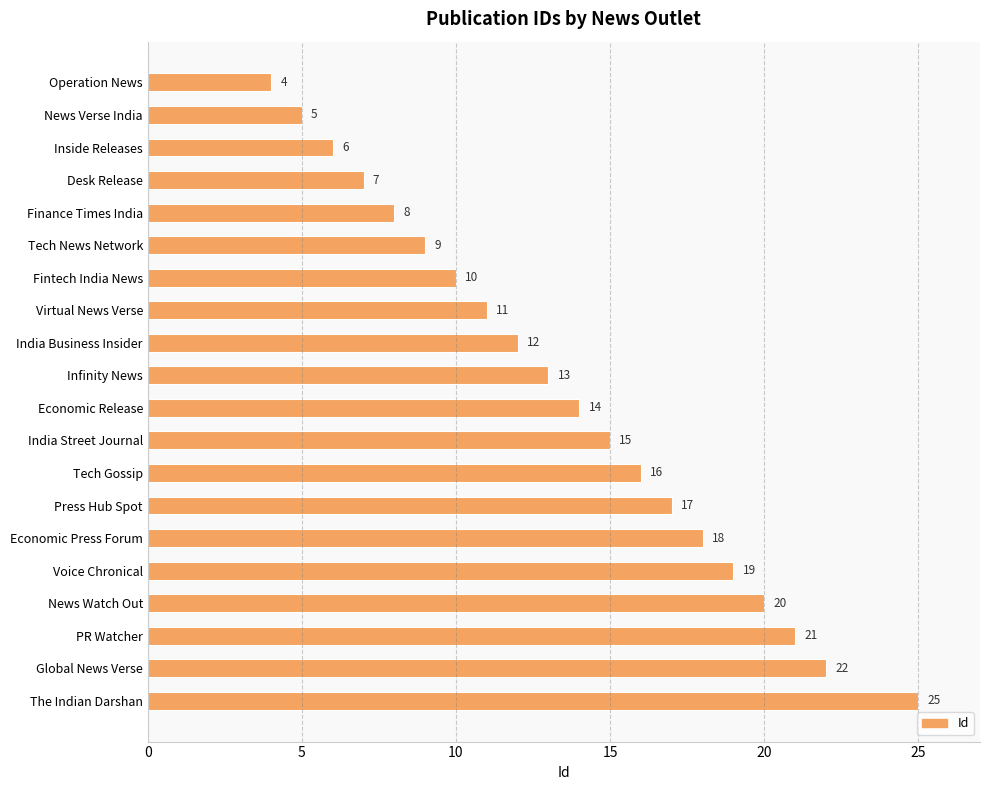

Reading top to bottom, what are all the values shown in this chart?

Operation News=4	News Verse India=5	Inside Releases=6	Desk Release=7	Finance Times India=8	Tech News Network=9	Fintech India News=10	Virtual News Verse=11	India Business Insider=12	Infinity News=13	Economic Release=14	India Street Journal=15	Tech Gossip=16	Press Hub Spot=17	Economic Press Forum=18	Voice Chronical=19	News Watch Out=20	PR Watcher=21	Global News Verse=22	The Indian Darshan=25